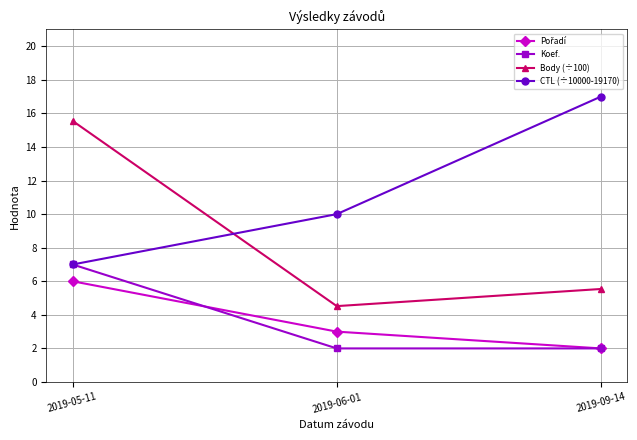

Is it true that Body (÷100) equals 15.6 at 2019-05-11?

True